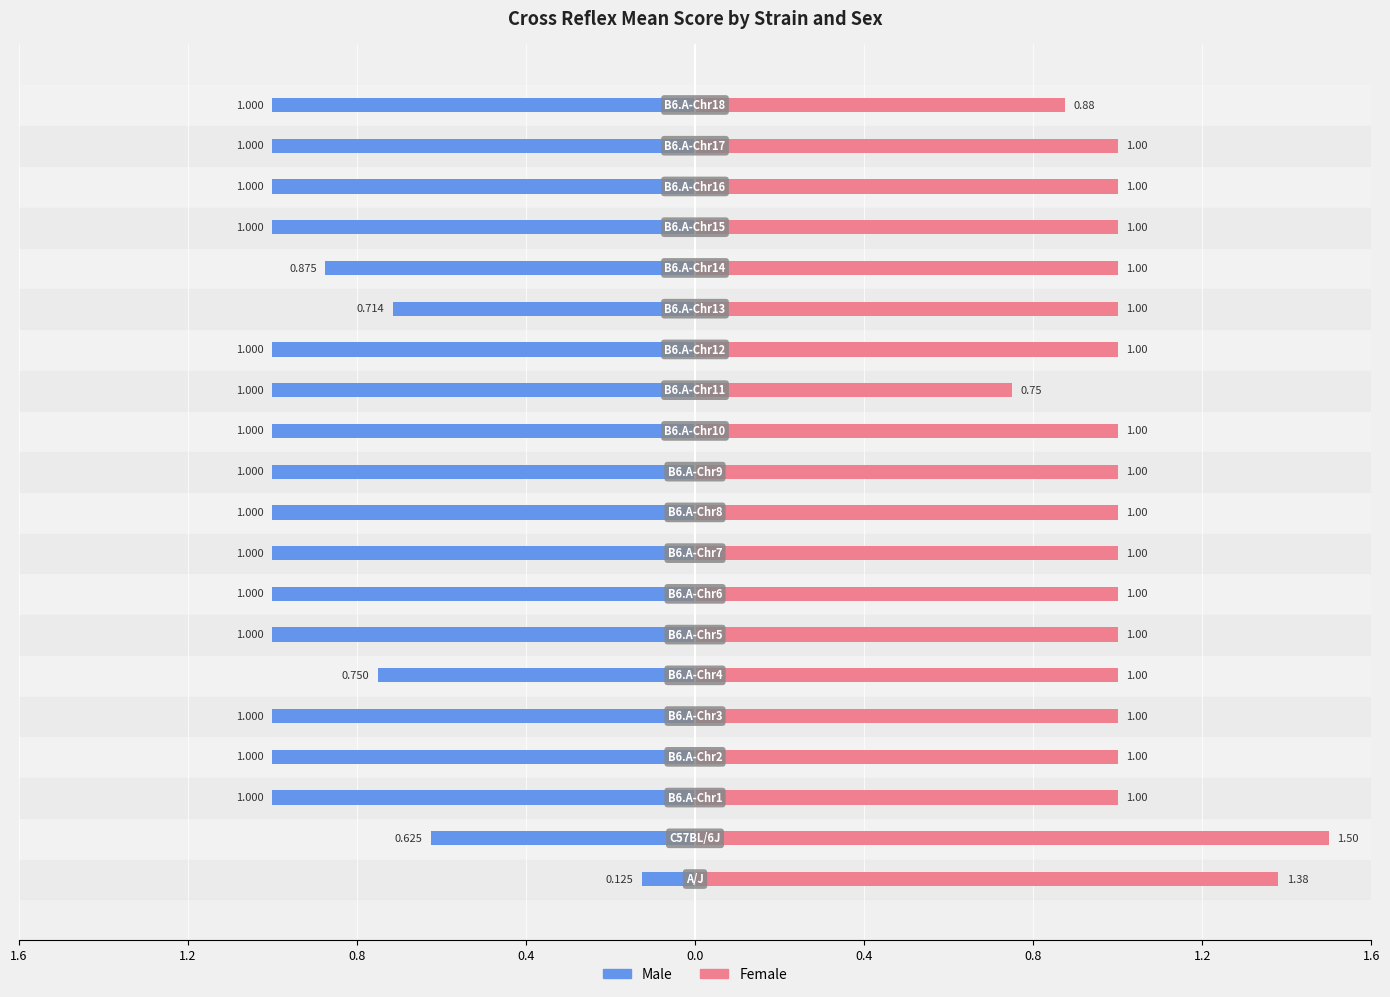

How many groups of bars are there?

20